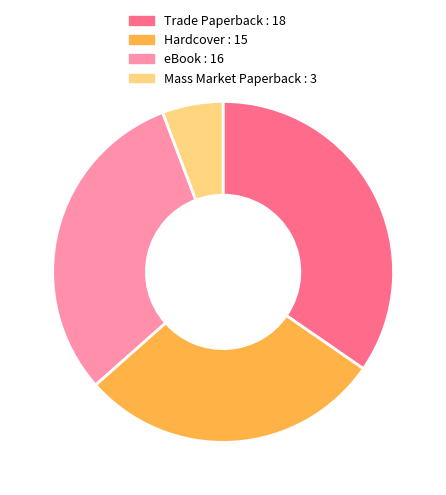

Rank the categories by value from highest to lowest.

Trade Paperback : 18, eBook : 16, Hardcover : 15, Mass Market Paperback : 3